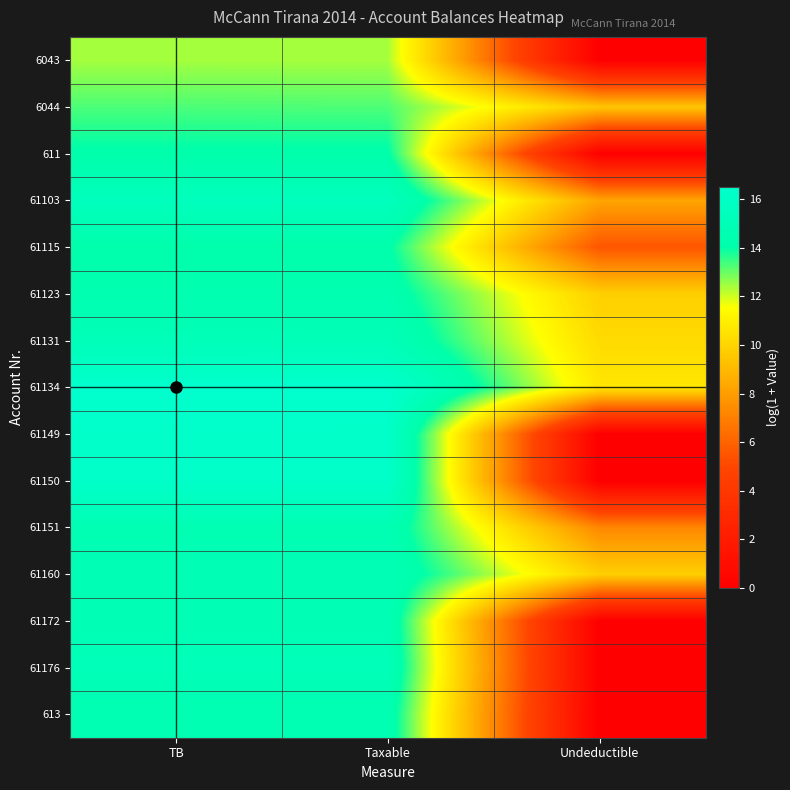

Which series has the widest spread of values?

61149